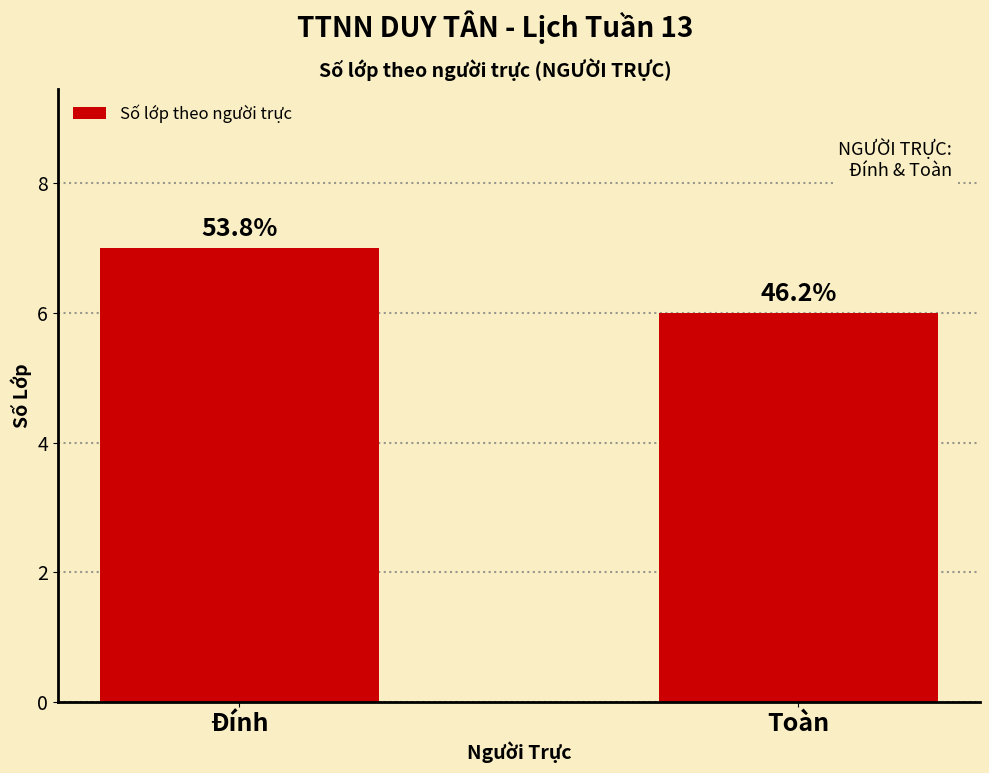

Reading right to left, transcribe all the data shown in this chart.

Toàn=6	Đính=7